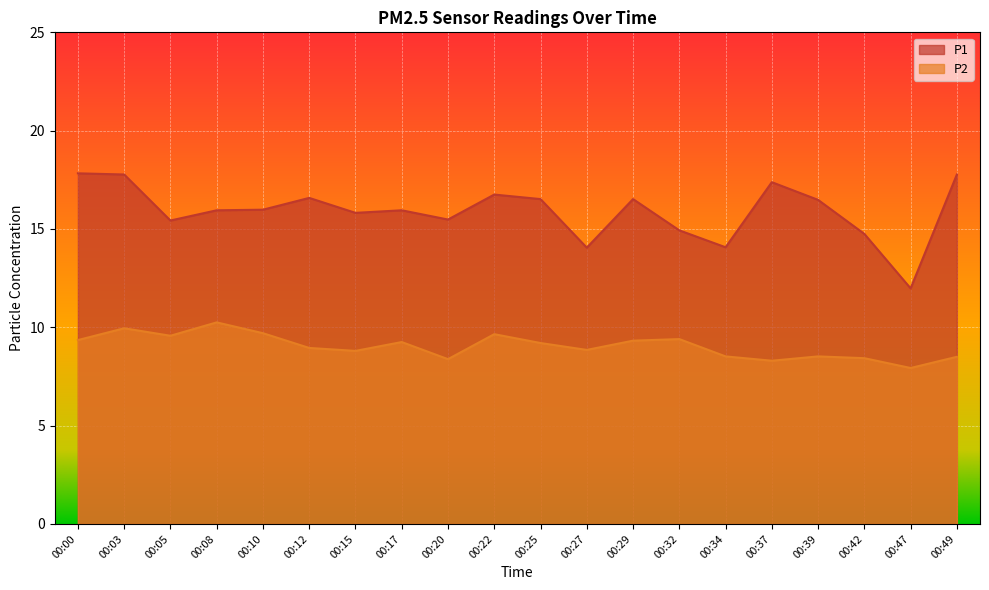

Reading left to right, extract all data points from this chart.

P1: 00:00=17.8	00:03=17.8	00:05=15.4	00:08=15.9	00:10=16.0	00:12=16.6	00:15=15.8	00:17=15.9	00:20=15.5	00:22=16.8	00:25=16.5	00:27=14.1	00:29=16.5	00:32=14.9	00:34=14.1	00:37=17.4	00:39=16.5	00:42=14.8	00:47=12.0	00:49=17.8
P2: 00:00=9.3	00:03=9.9	00:05=9.6	00:08=10.2	00:10=9.7	00:12=8.9	00:15=8.8	00:17=9.2	00:20=8.4	00:22=9.7	00:25=9.2	00:27=8.8	00:29=9.3	00:32=9.4	00:34=8.5	00:37=8.3	00:39=8.5	00:42=8.4	00:47=7.9	00:49=8.5